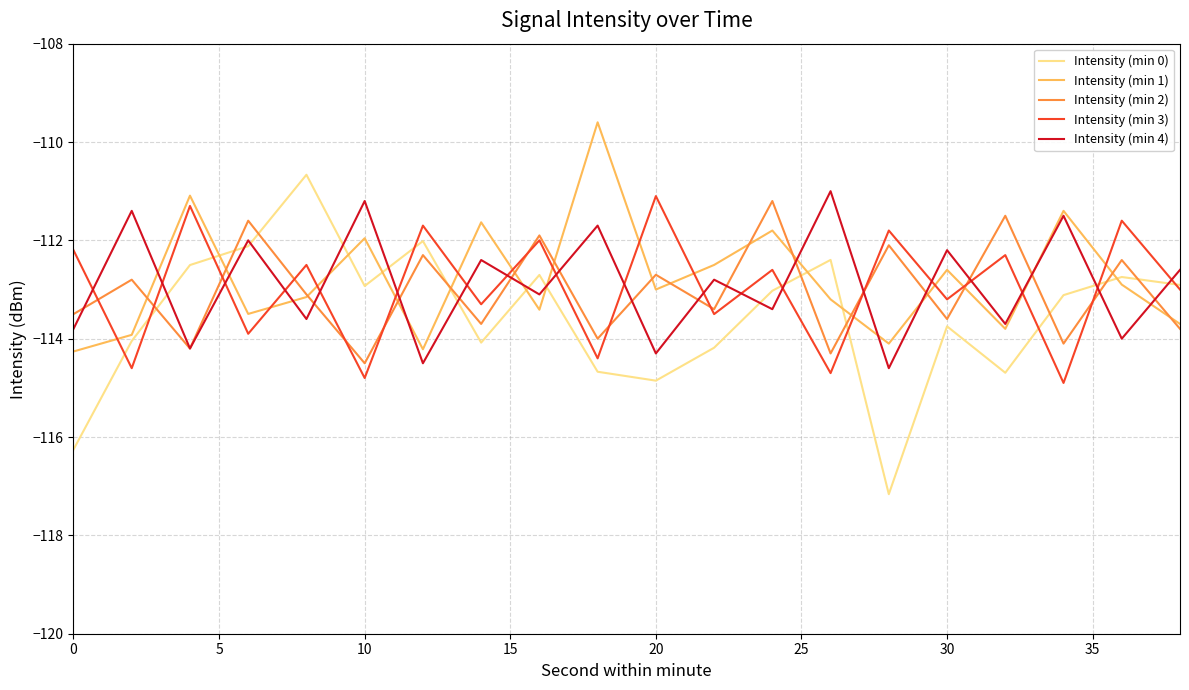

What is the maximum value shown in the chart?

-109.6